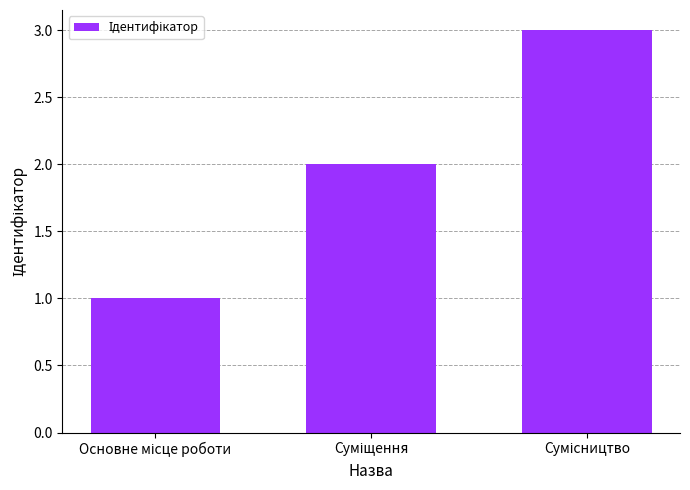

What is the maximum value shown in the chart?

3